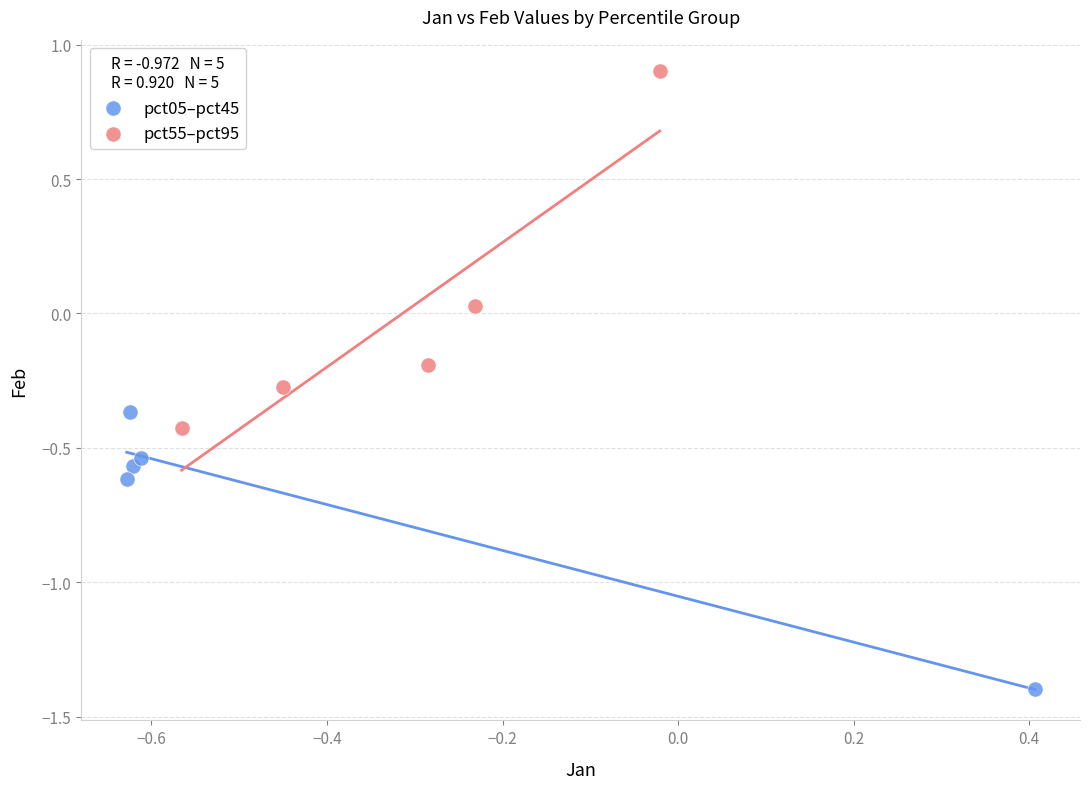

Which series has the widest spread of Y values?

pct55–pct95